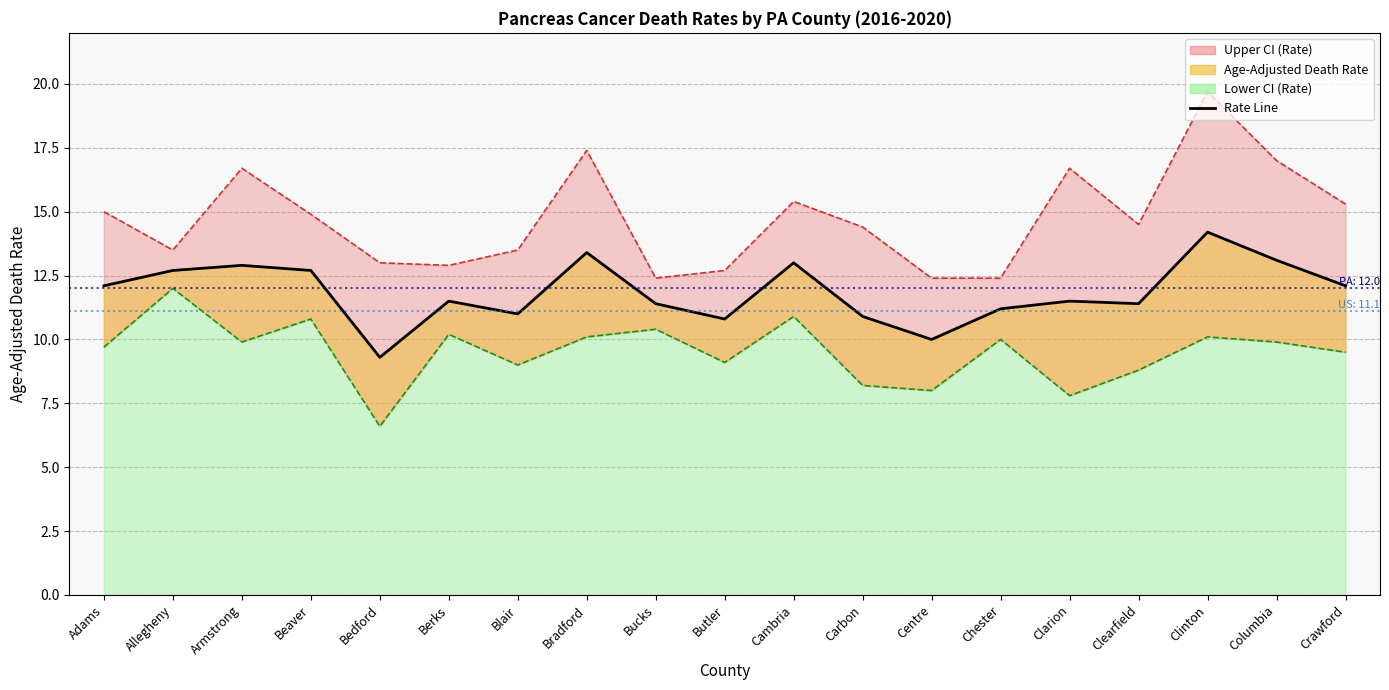

Between Clarion and Bradford, which is larger?

Bradford